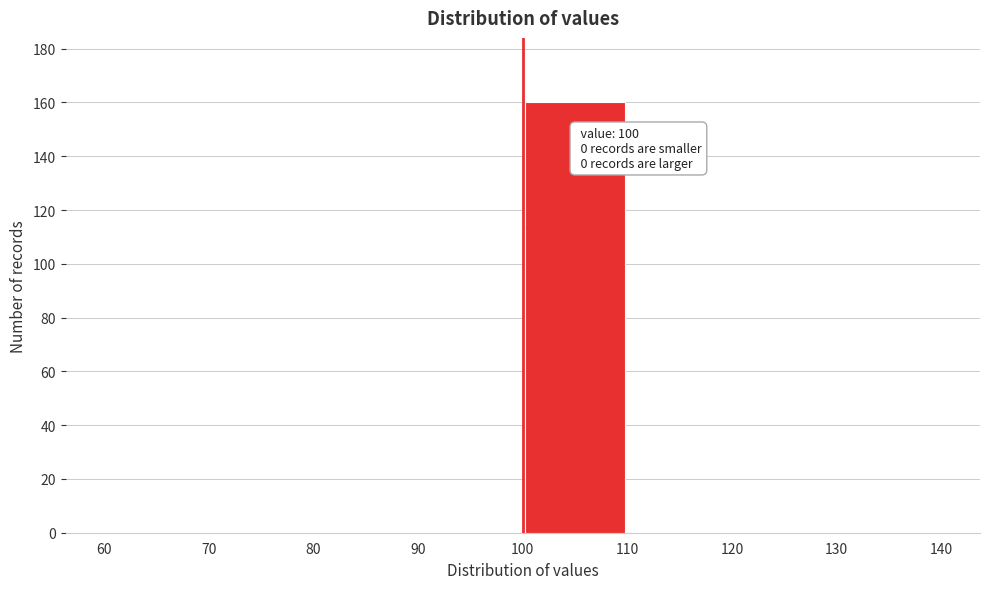

Which range on the x-axis has the tallest bar?

100 to 110